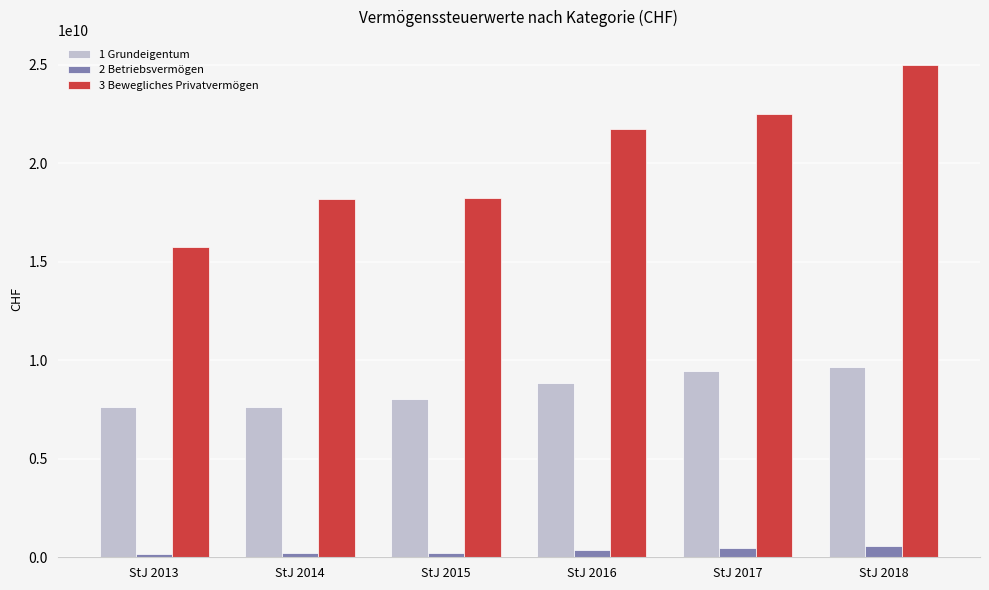

Does the chart contain stacked bars?

No